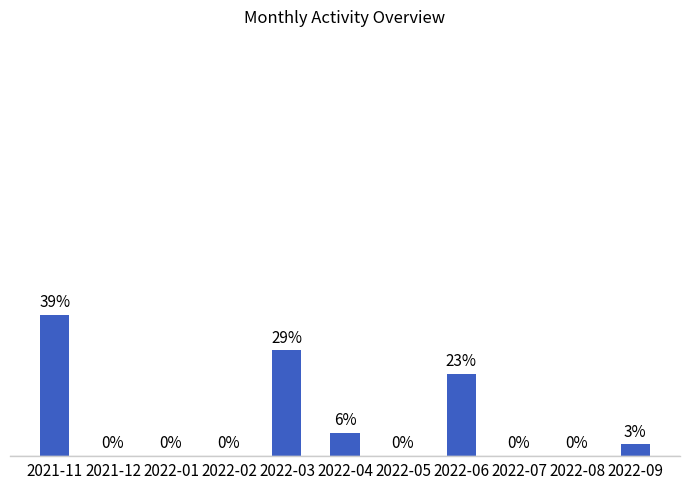

Where is the data nearest to the value 19?

2022-06